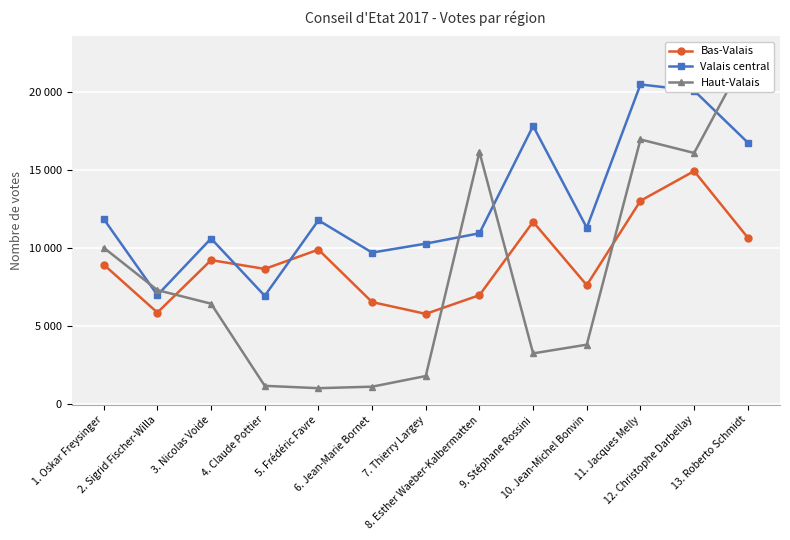

Where does the Valais central series first go above 11314?

1. Oskar Freysinger